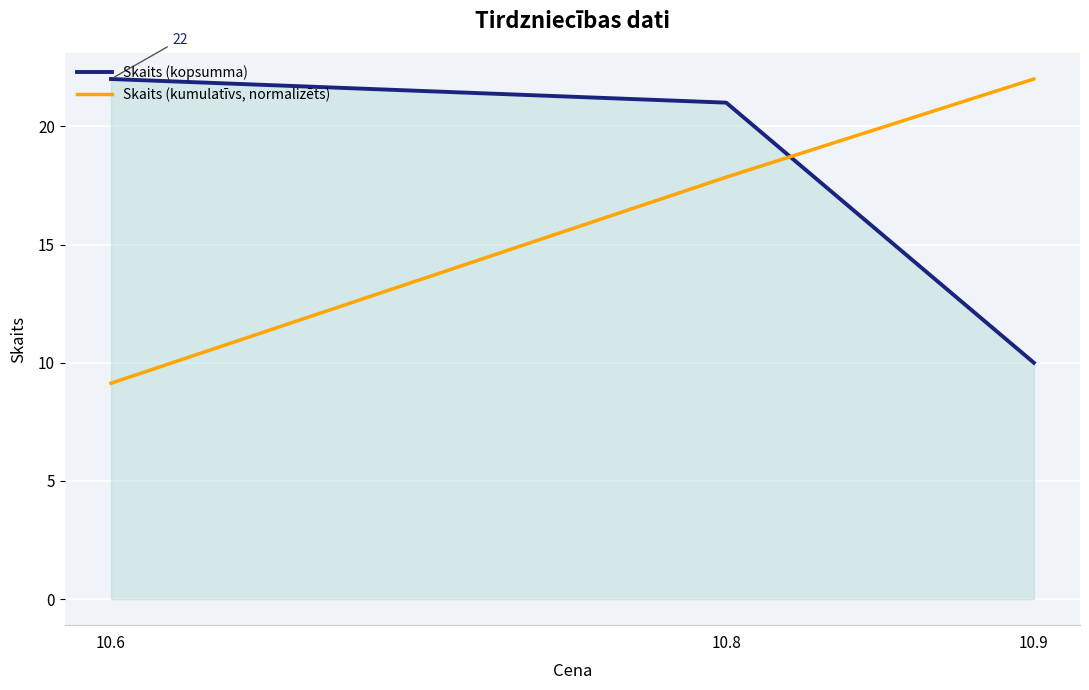

The value of Skaits (kopsumma) at 10.8 is 9.4. True or false?

False